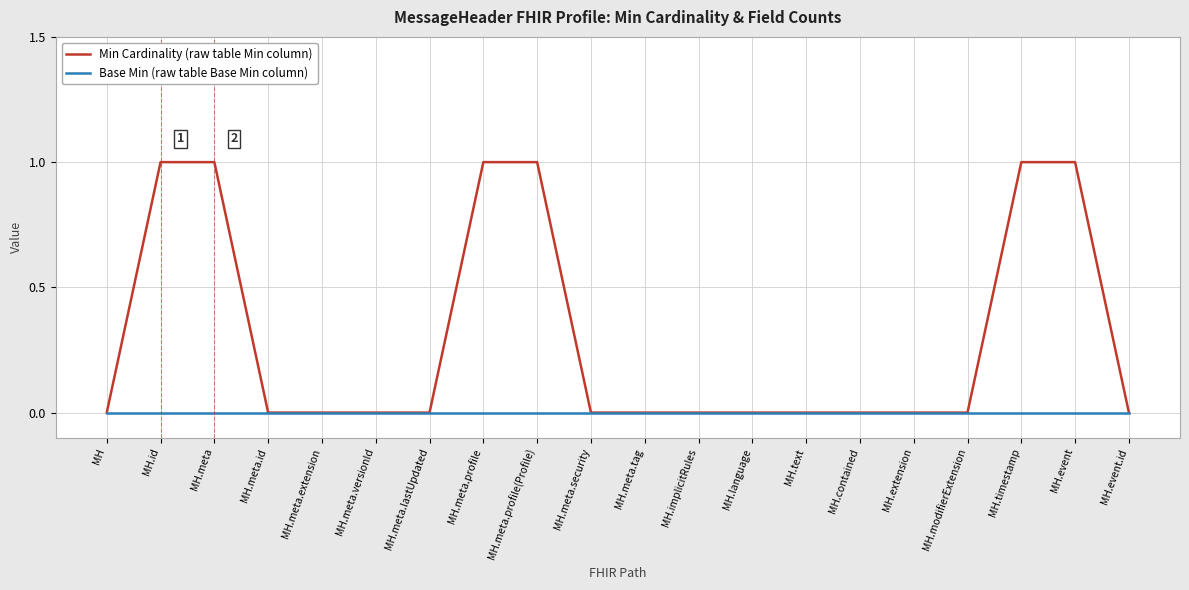

Reading left to right, extract all data points from this chart.

Min Cardinality (raw table Min column): MH=0	MH.id=1	MH.meta=1	MH.meta.id=0	MH.meta.extension=0	MH.meta.versionId=0	MH.meta.lastUpdated=0	MH.meta.profile=1	MH.meta.profile(Profile)=1	MH.meta.security=0	MH.meta.tag=0	MH.implicitRules=0	MH.language=0	MH.text=0	MH.contained=0	MH.extension=0	MH.modifierExtension=0	MH.timestamp=1	MH.event=1	MH.event.id=0
Base Min (raw table Base Min column): MH=0	MH.id=0	MH.meta=0	MH.meta.id=0	MH.meta.extension=0	MH.meta.versionId=0	MH.meta.lastUpdated=0	MH.meta.profile=0	MH.meta.profile(Profile)=0	MH.meta.security=0	MH.meta.tag=0	MH.implicitRules=0	MH.language=0	MH.text=0	MH.contained=0	MH.extension=0	MH.modifierExtension=0	MH.timestamp=0	MH.event=0	MH.event.id=0